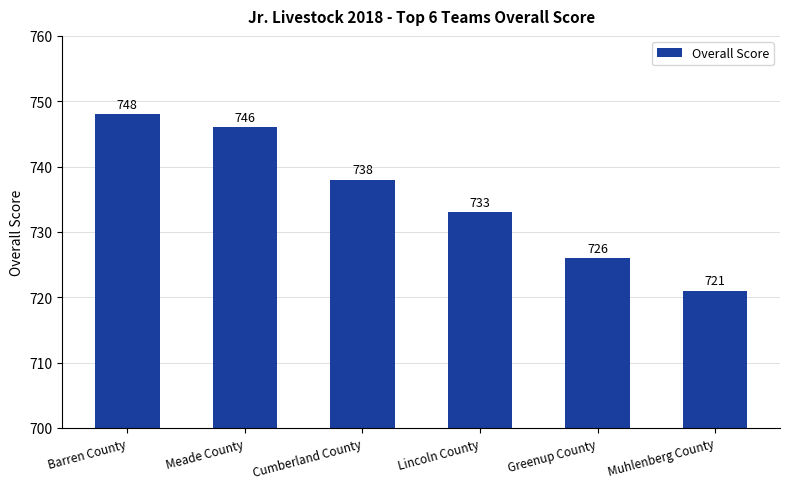

Count the number of categories in the chart.

6